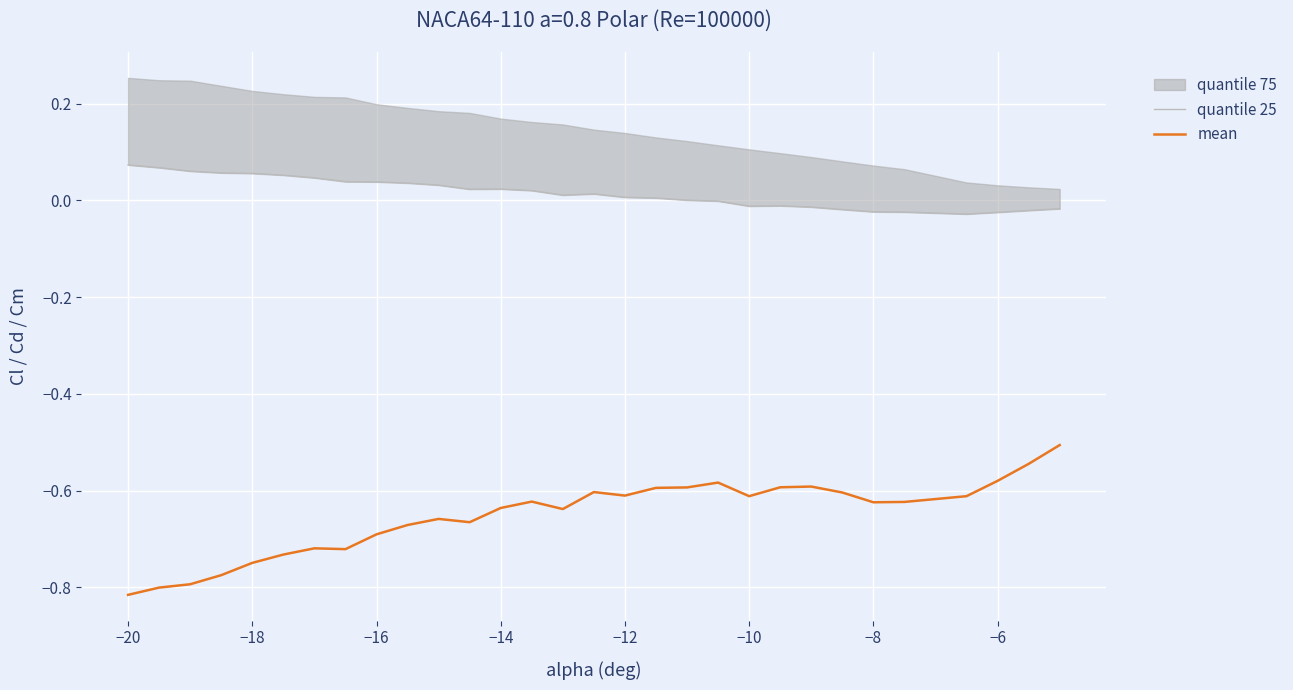

In mean, how many points are lower than both neighbors (excluding endpoints)?

6